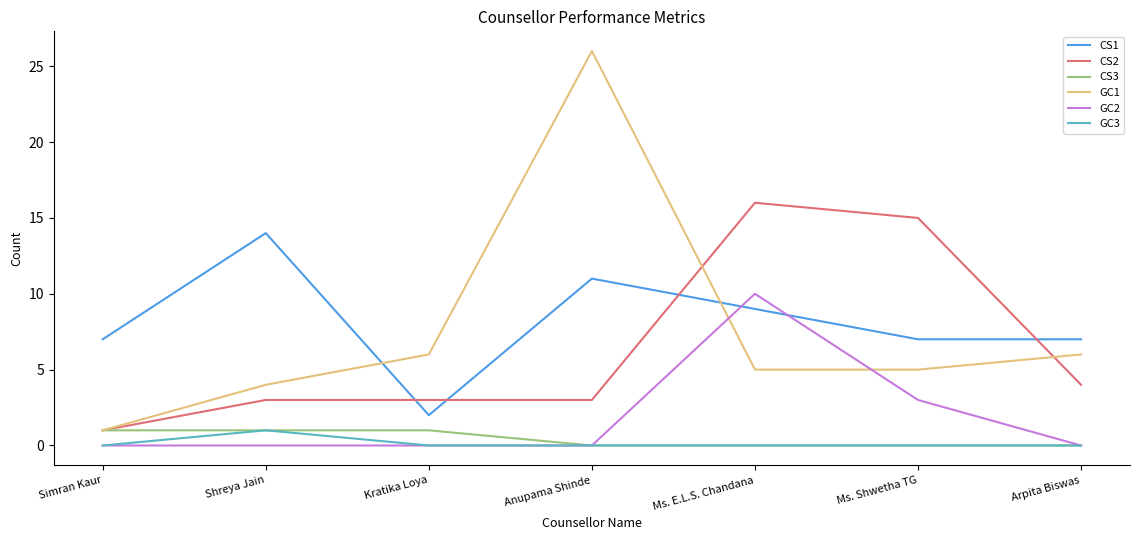

True or false: GC3 and CS1 cross at least once.

False